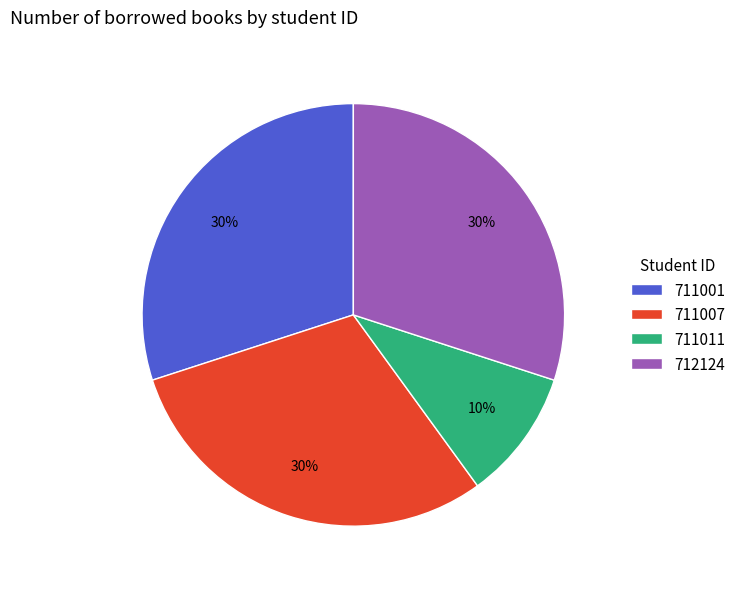

What percentage is the 712124 slice, to the nearest percent?

30%